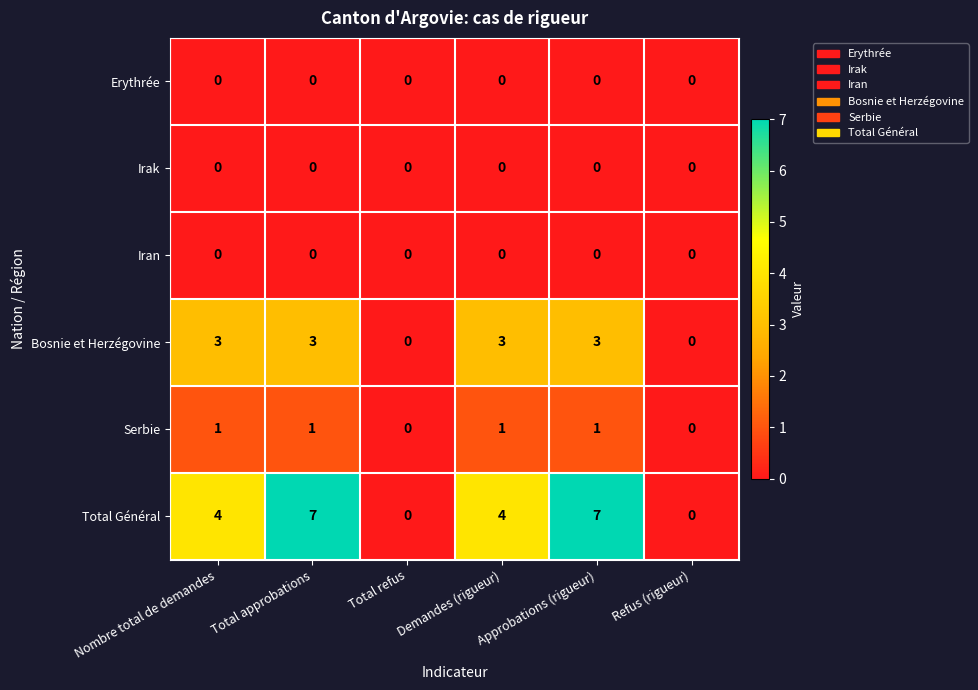

What is the sum of all Total Général values?

22